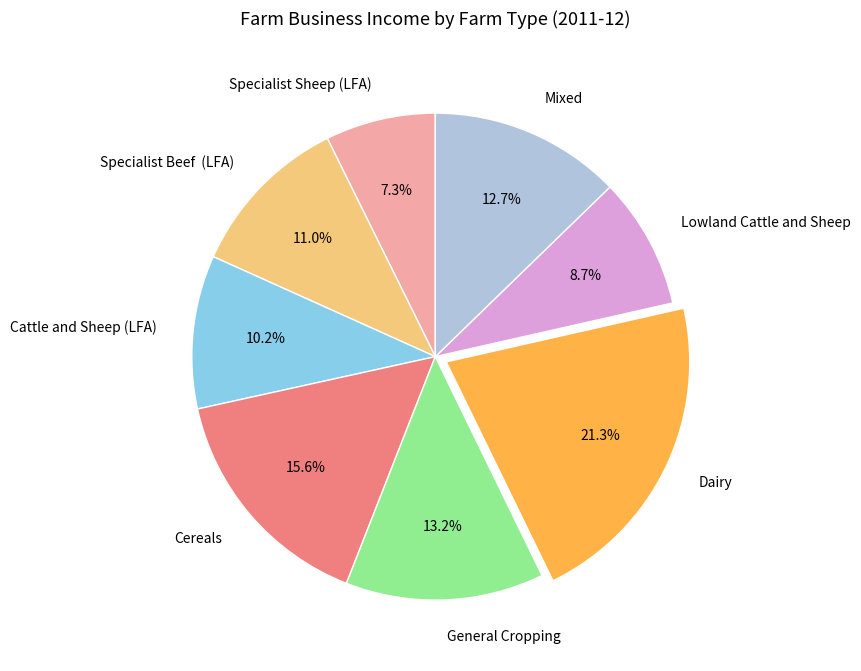

How many segments does this pie chart have?

8